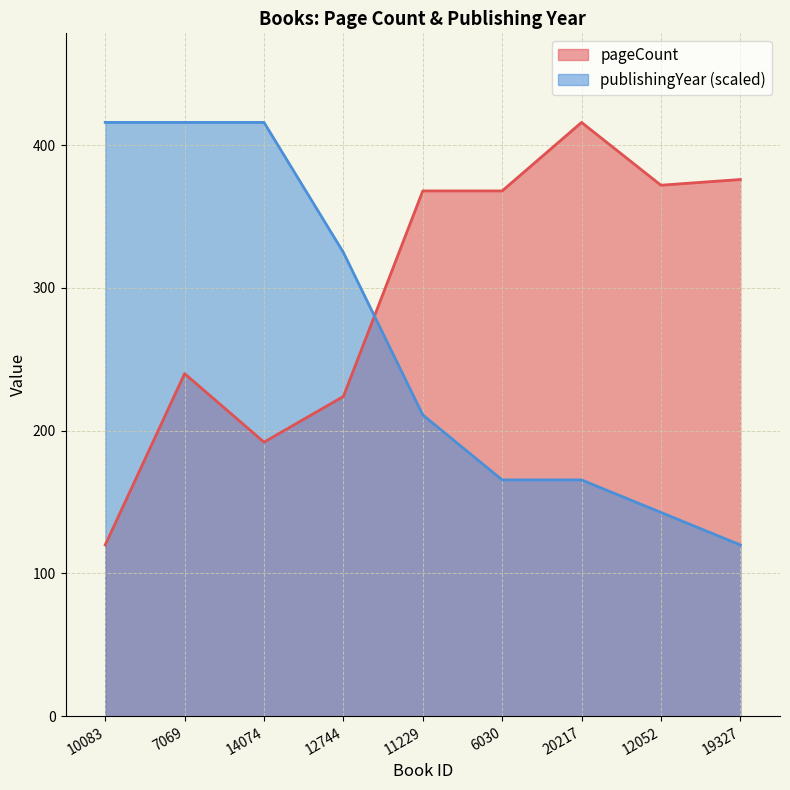

What is the sum of the pageCount values at 12052 and 19327?

748.0